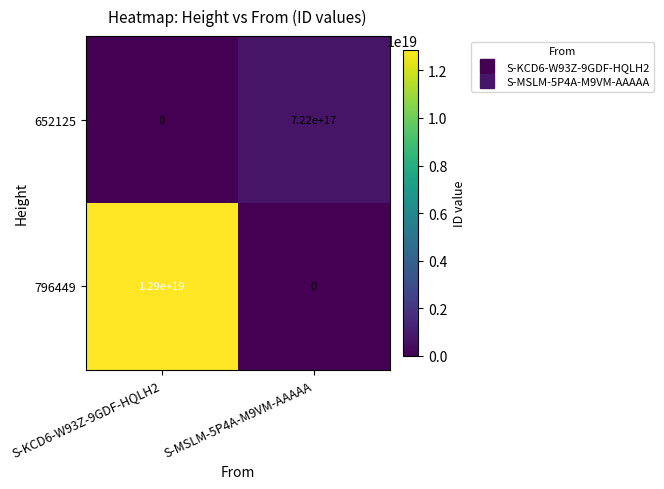

True or false: 796449 has a value of 0 at S-MSLM-5P4A-M9VM-AAAAA.

True